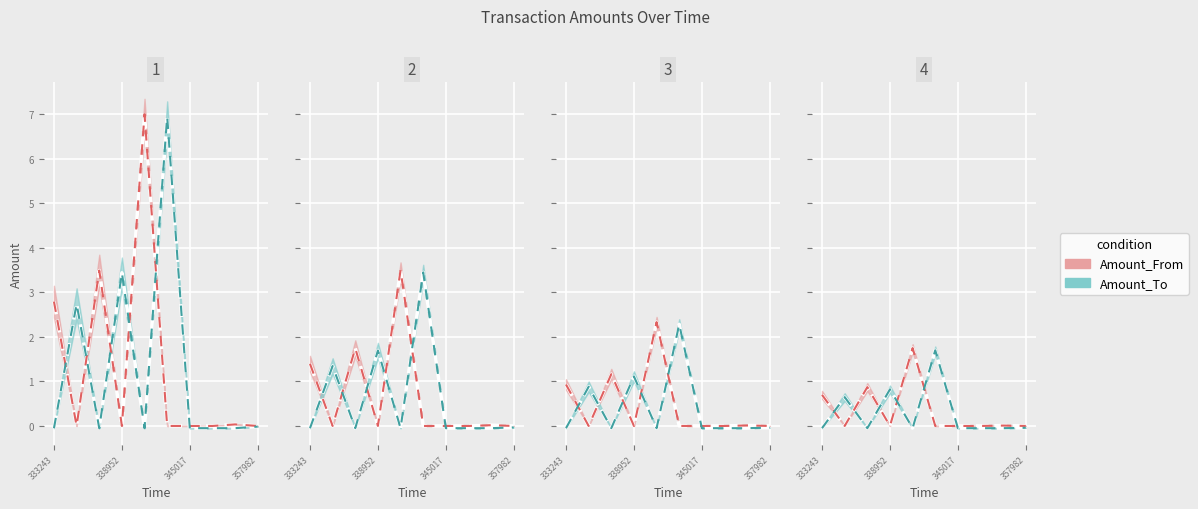

After their last crossing, which series has the higher values: Amount_To or Amount_From?

Amount_From